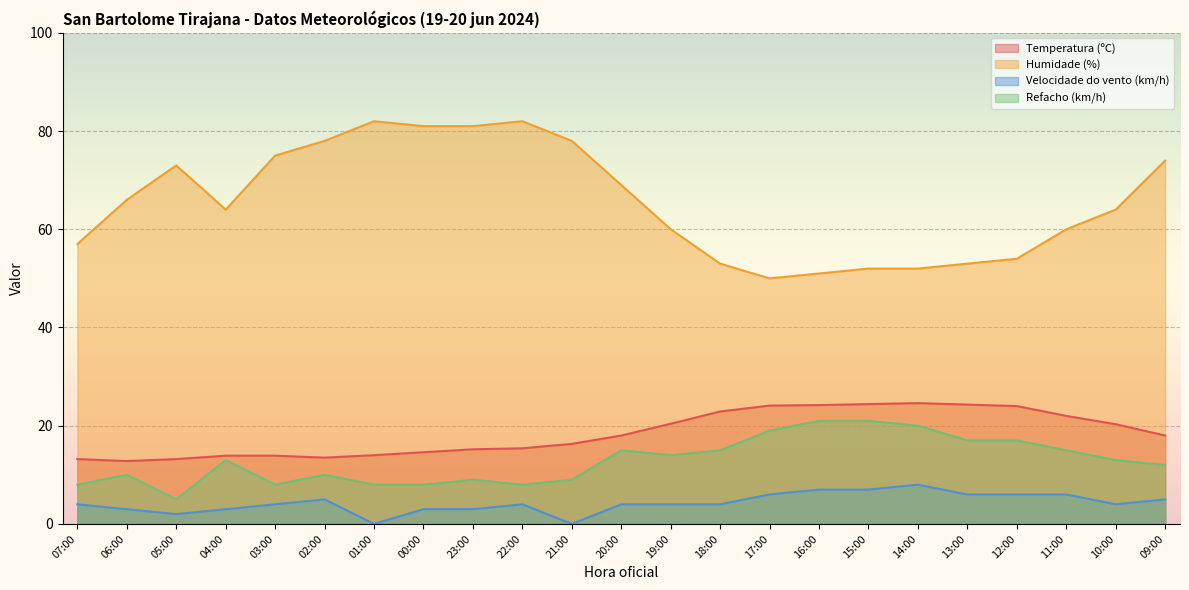

True or false: Refacho (km/h) and Velocidade do vento (km/h) intersect in this chart.

False